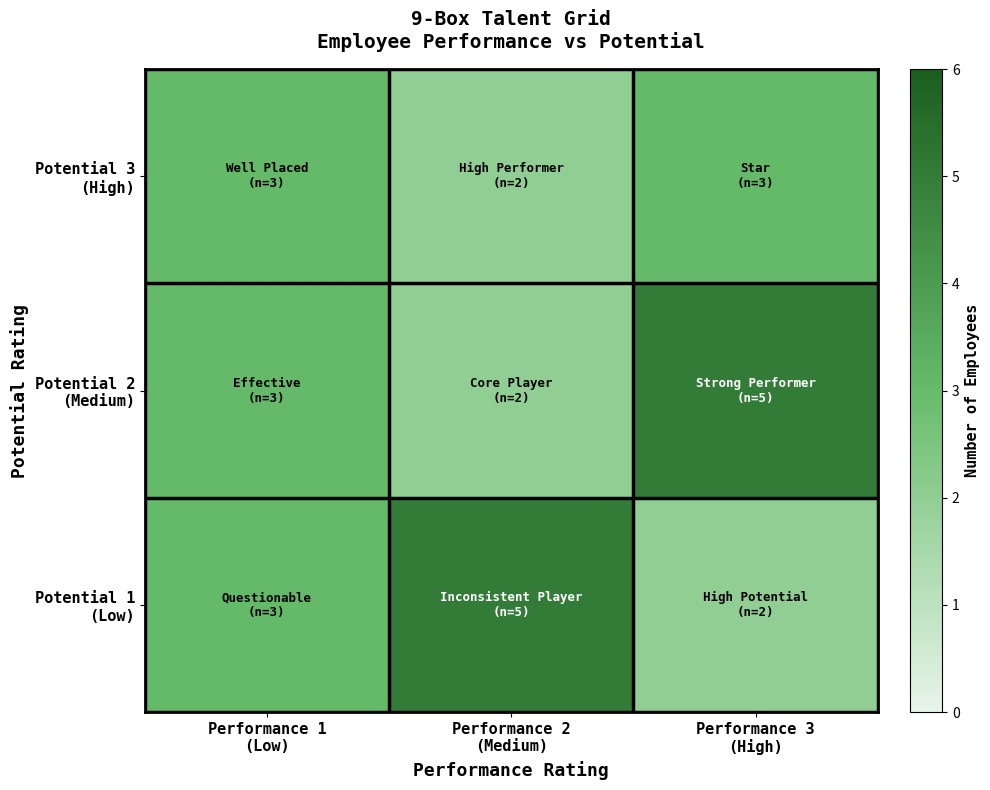

What is the total value across all series at Performance 3
(High)?

10